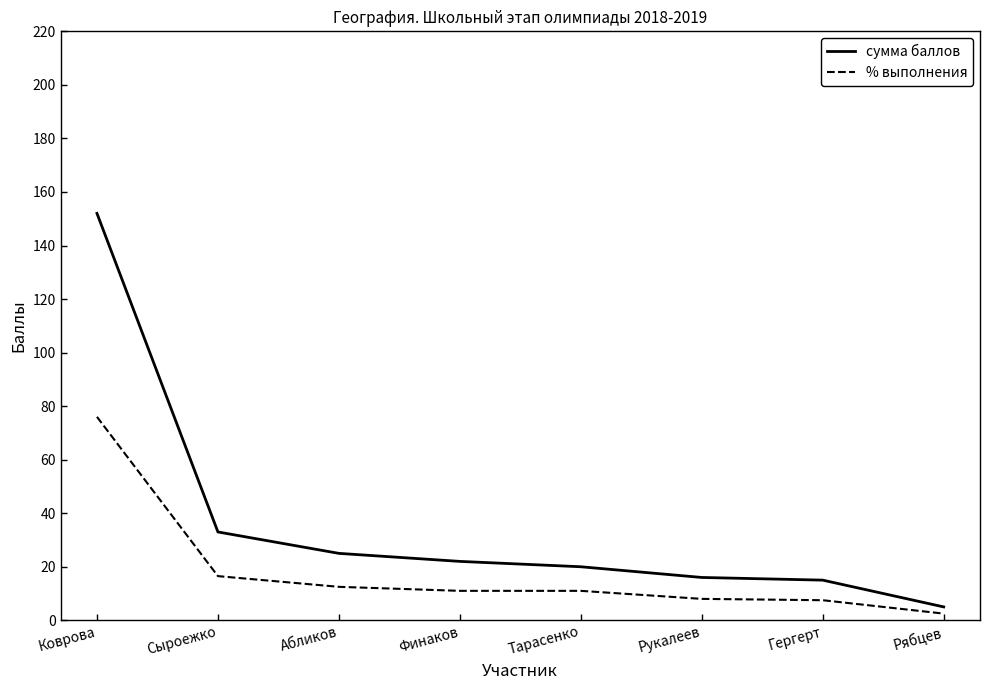

True or false: сумма баллов and % выполнения cross at least once.

False